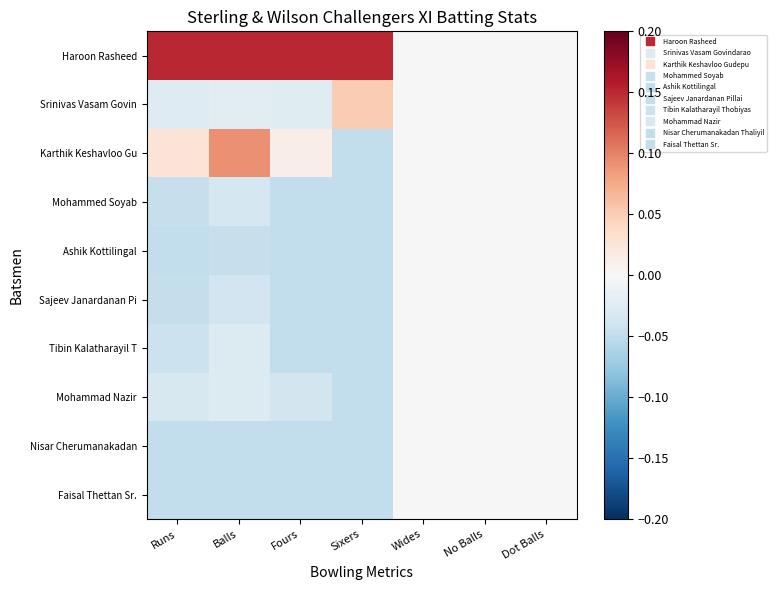

Reading left to right, list all the values displayed in this chart.

Haroon Rasheed: Runs=0.2	Balls=0.2	Fours=0.2	Sixers=0.2	Wides=0.0	No Balls=0.0	Dot Balls=0.0
Srinivas Vasam Govin: Runs=-0.0	Balls=-0.0	Fours=-0.0	Sixers=0.1	Wides=0.0	No Balls=0.0	Dot Balls=0.0
Karthik Keshavloo Gu: Runs=0.0	Balls=0.1	Fours=0.0	Sixers=-0.1	Wides=0.0	No Balls=0.0	Dot Balls=0.0
Mohammed Soyab: Runs=-0.0	Balls=-0.0	Fours=-0.1	Sixers=-0.1	Wides=0.0	No Balls=0.0	Dot Balls=0.0
Ashik Kottilingal: Runs=-0.1	Balls=-0.0	Fours=-0.1	Sixers=-0.1	Wides=0.0	No Balls=0.0	Dot Balls=0.0
Sajeev Janardanan Pi: Runs=-0.0	Balls=-0.0	Fours=-0.1	Sixers=-0.1	Wides=0.0	No Balls=0.0	Dot Balls=0.0
Tibin Kalatharayil T: Runs=-0.0	Balls=-0.0	Fours=-0.1	Sixers=-0.1	Wides=0.0	No Balls=0.0	Dot Balls=0.0
Mohammad Nazir: Runs=-0.0	Balls=-0.0	Fours=-0.0	Sixers=-0.1	Wides=0.0	No Balls=0.0	Dot Balls=0.0
Nisar Cherumanakadan: Runs=-0.1	Balls=-0.1	Fours=-0.1	Sixers=-0.1	Wides=0.0	No Balls=0.0	Dot Balls=0.0
Faisal Thettan Sr.: Runs=-0.1	Balls=-0.1	Fours=-0.1	Sixers=-0.1	Wides=0.0	No Balls=0.0	Dot Balls=0.0